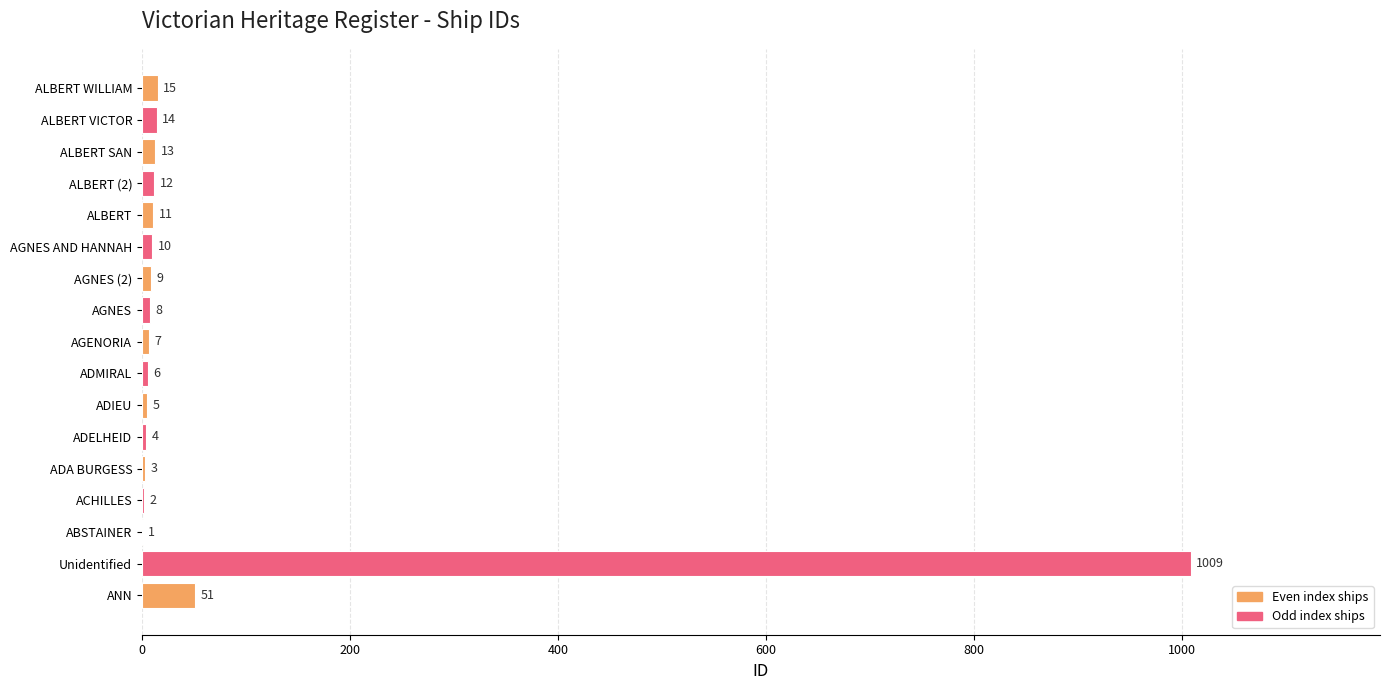

What is the greatest value displayed?

1009